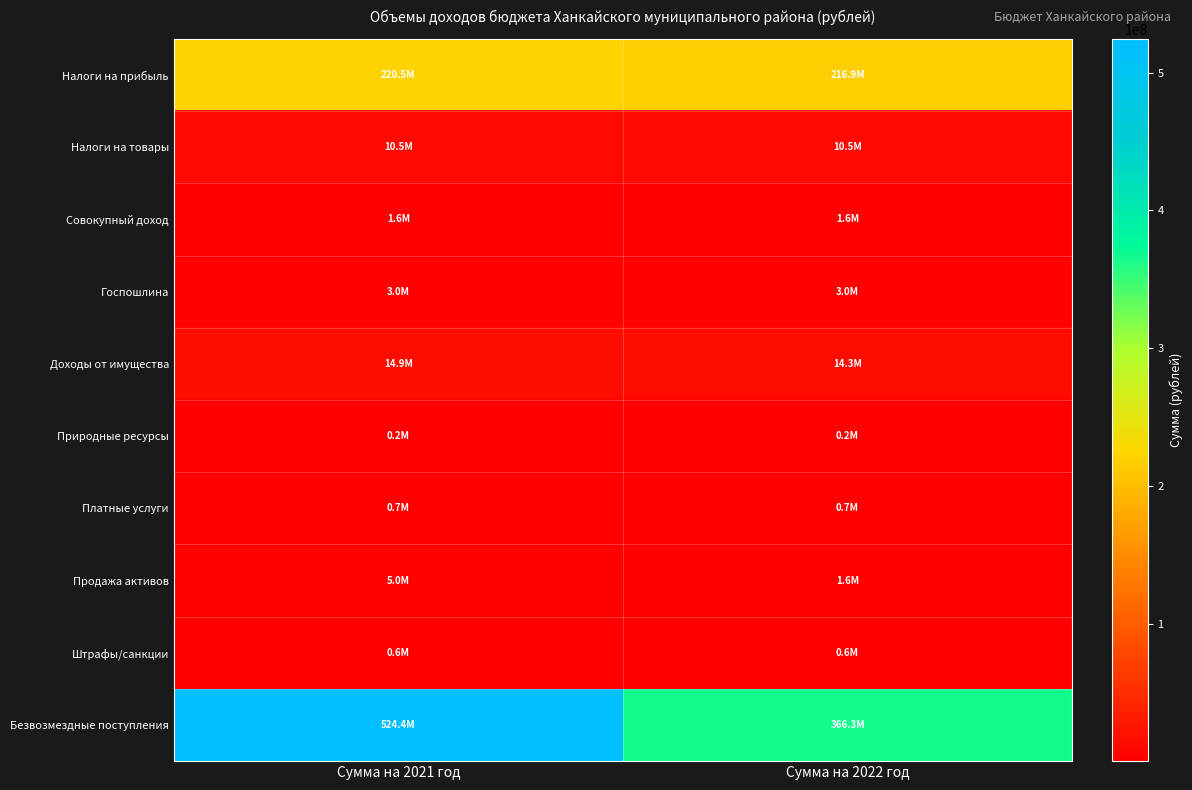

How many series are shown in this chart?

10